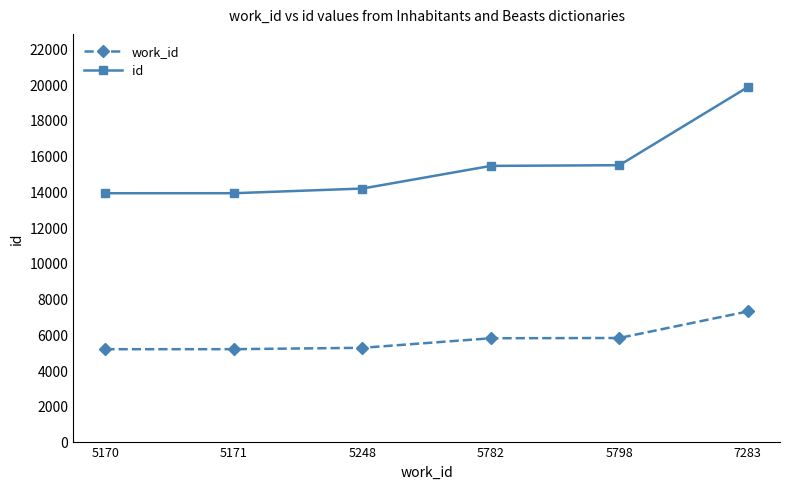

The value of id at 5170 is 13898. True or false?

True